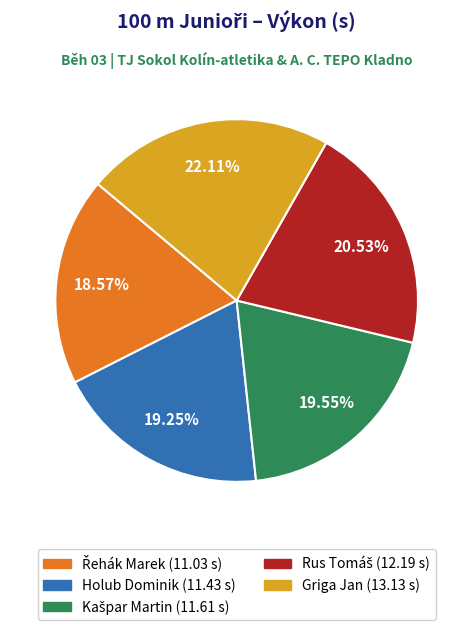

Count the number of slices in the pie.

5